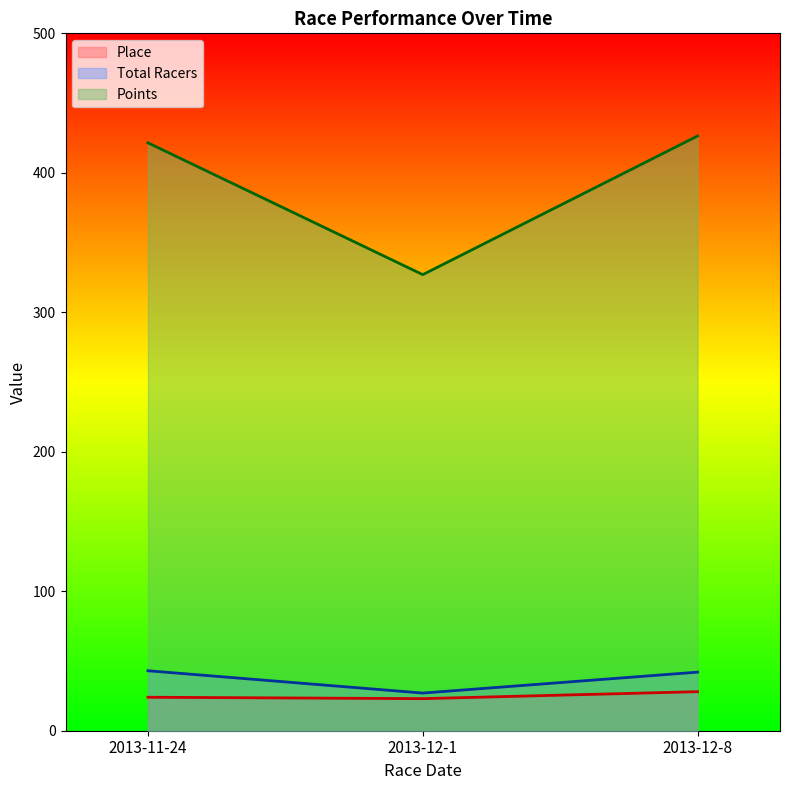

What is the sum of all Total Racers values?

112.0